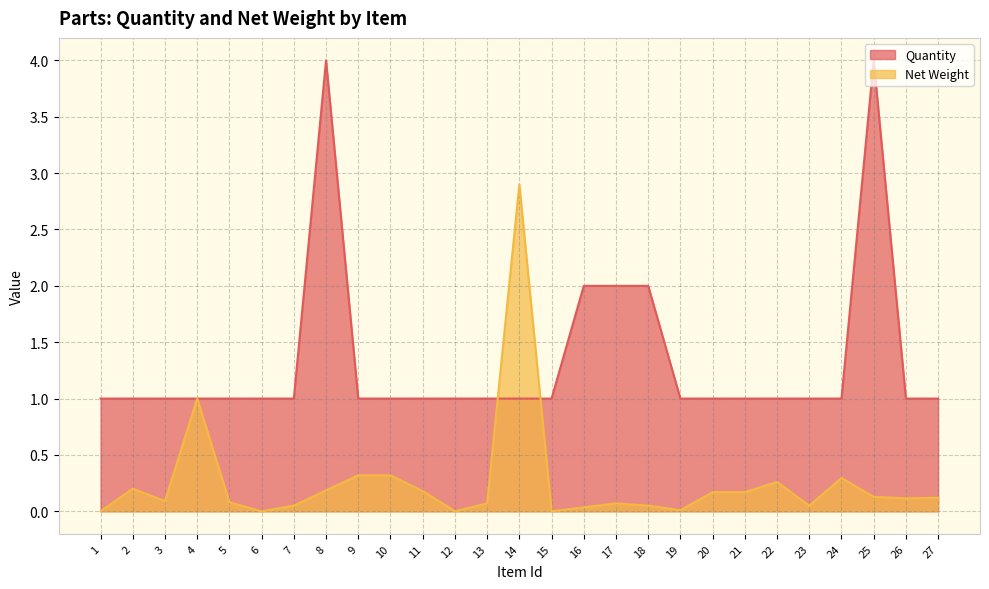

Which series changed the most between 3 and 7?

Net Weight